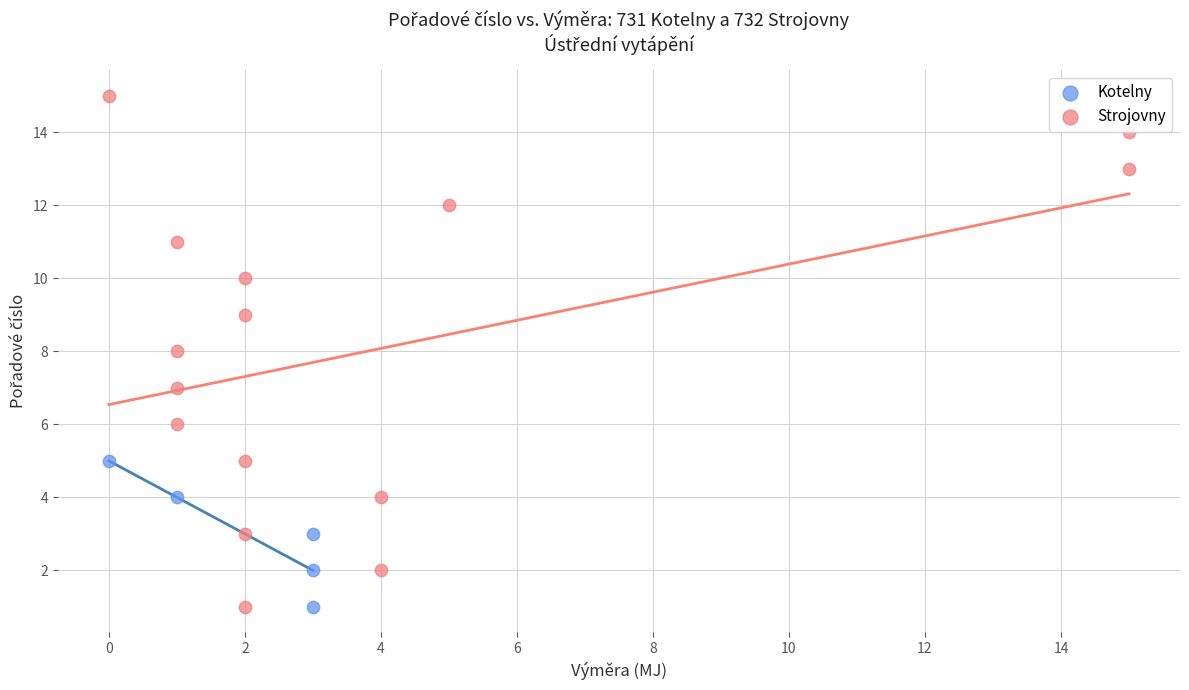

Which series reaches the maximum Y coordinate?

Strojovny